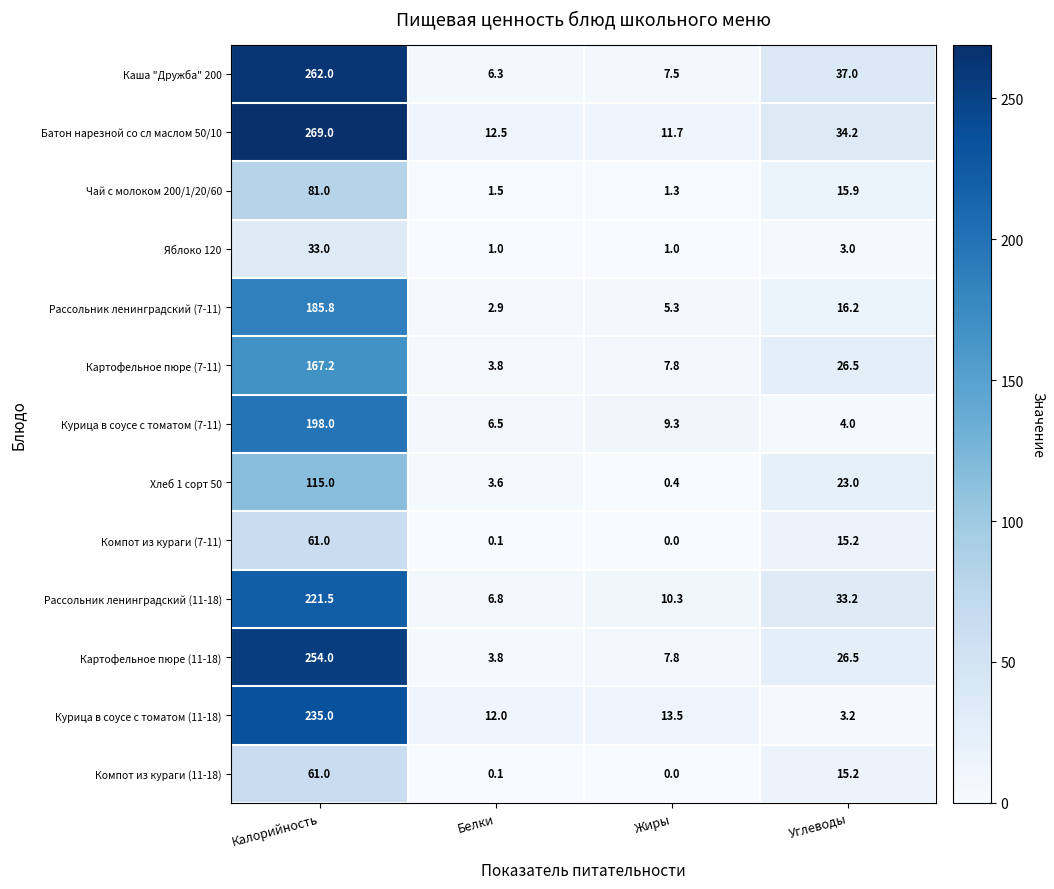

Where does the Яблоко 120 series first go above 3?

Калорийность